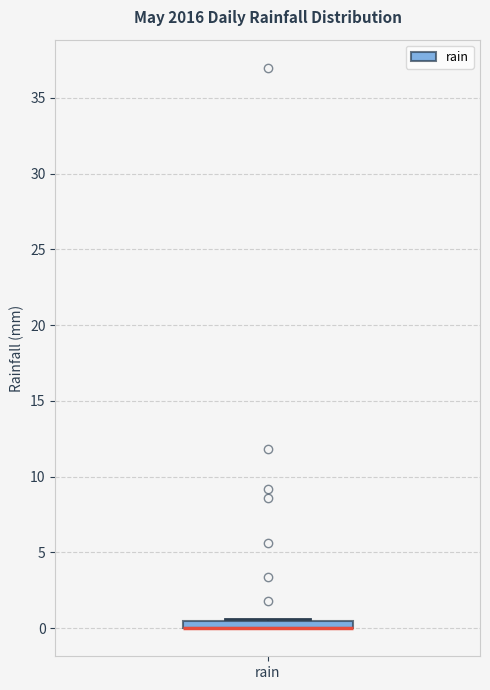

Where is the lower edge of the box for rain on the y-axis? The values are not printed on the chart, so give them approximately, as read against the axis.

0.0